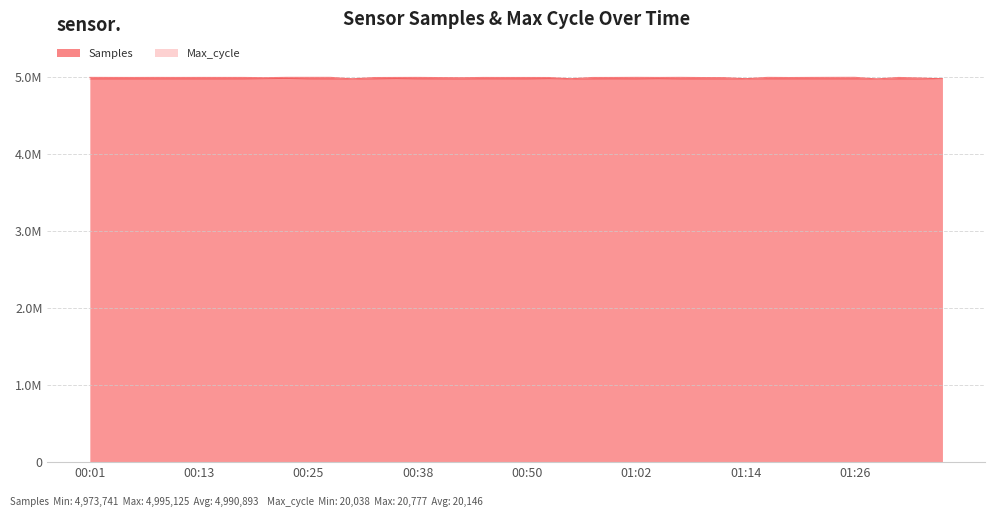

At which label is Max_cycle closest to 4976948?

01:04